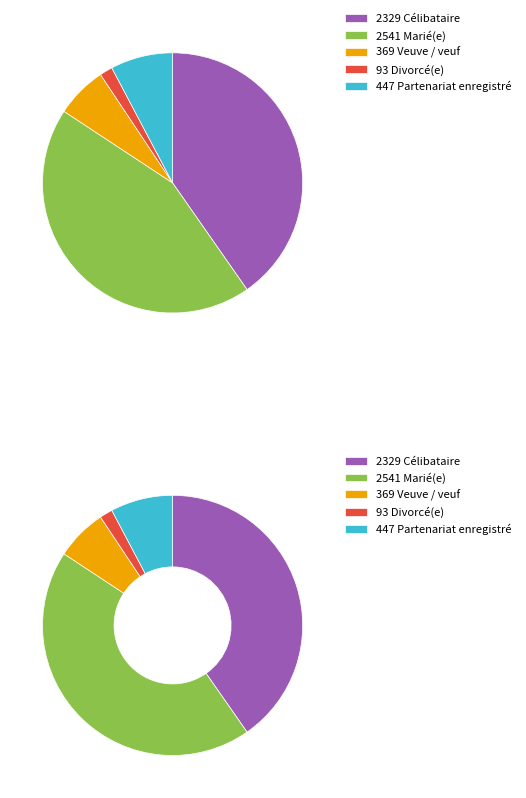

To the nearest percent, what is the average slice percentage?

20%